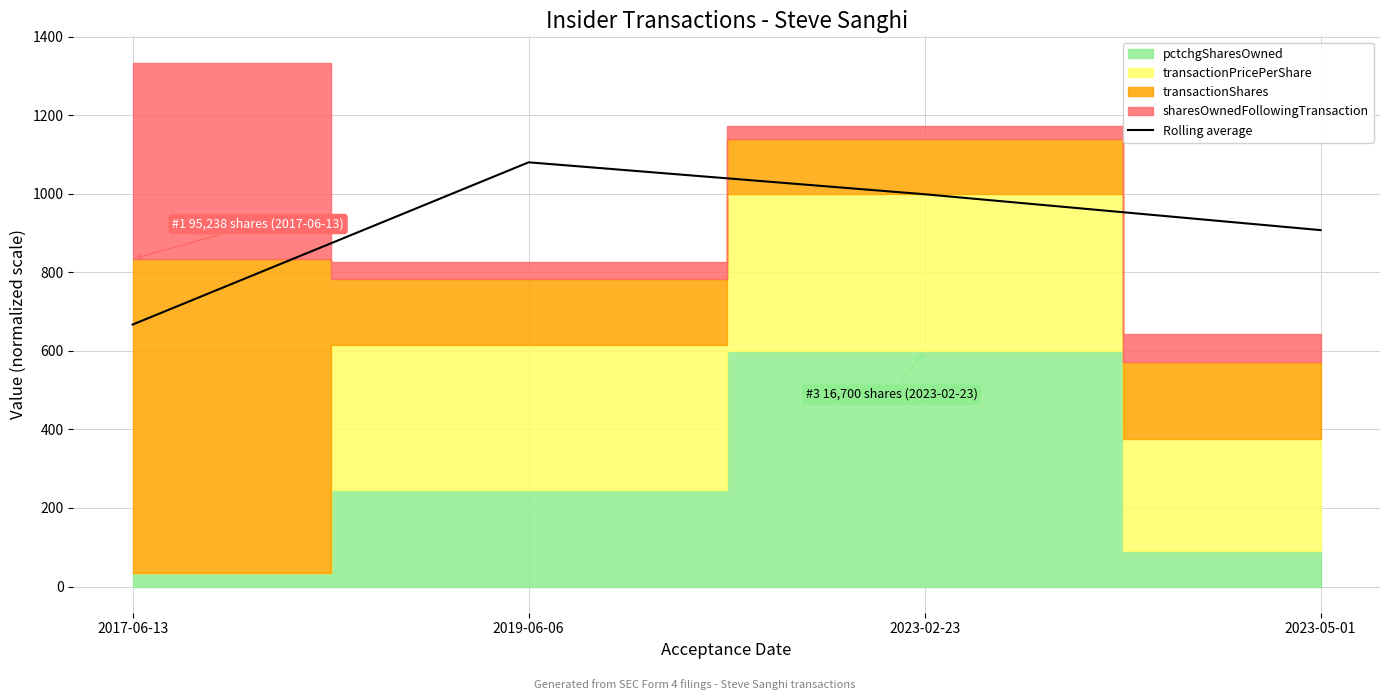

Reading right to left, extract all data points from this chart.

907.5	998.9	1080.2	667.2